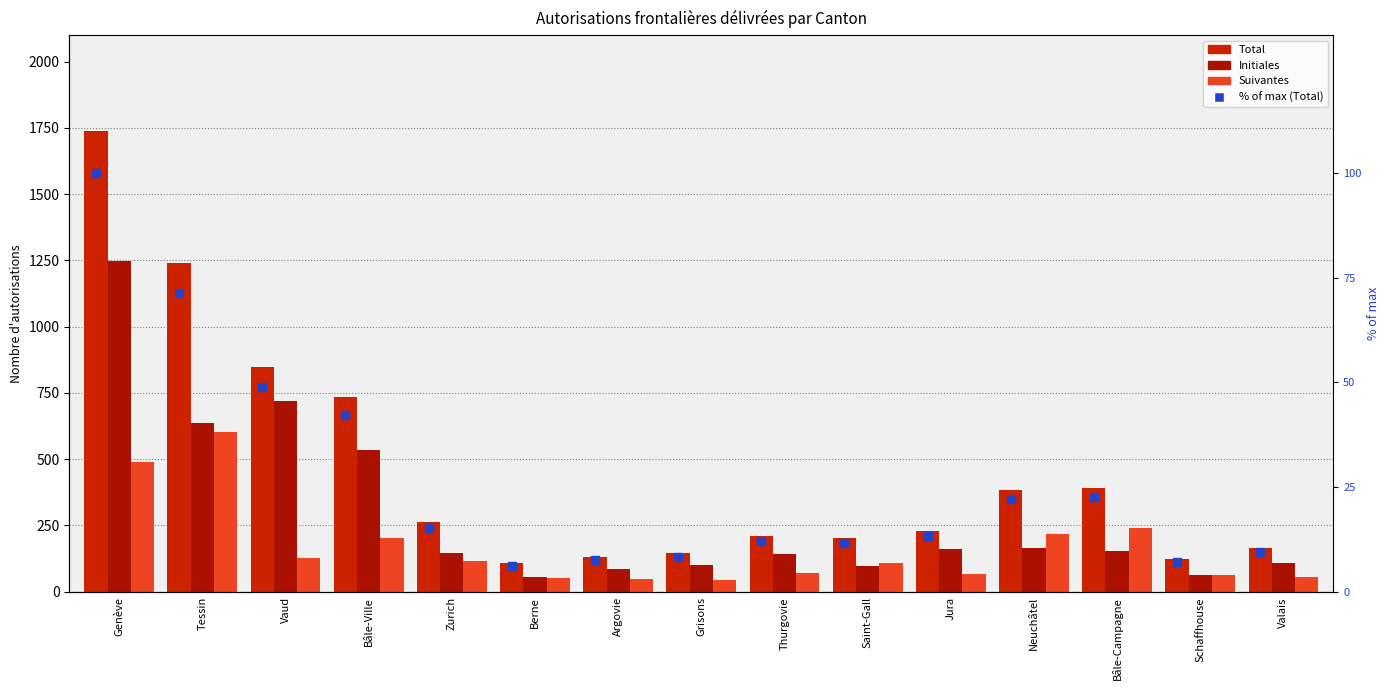

What are all the series names shown in the legend?

Total, Initiales, Suivantes, % of max (Total)